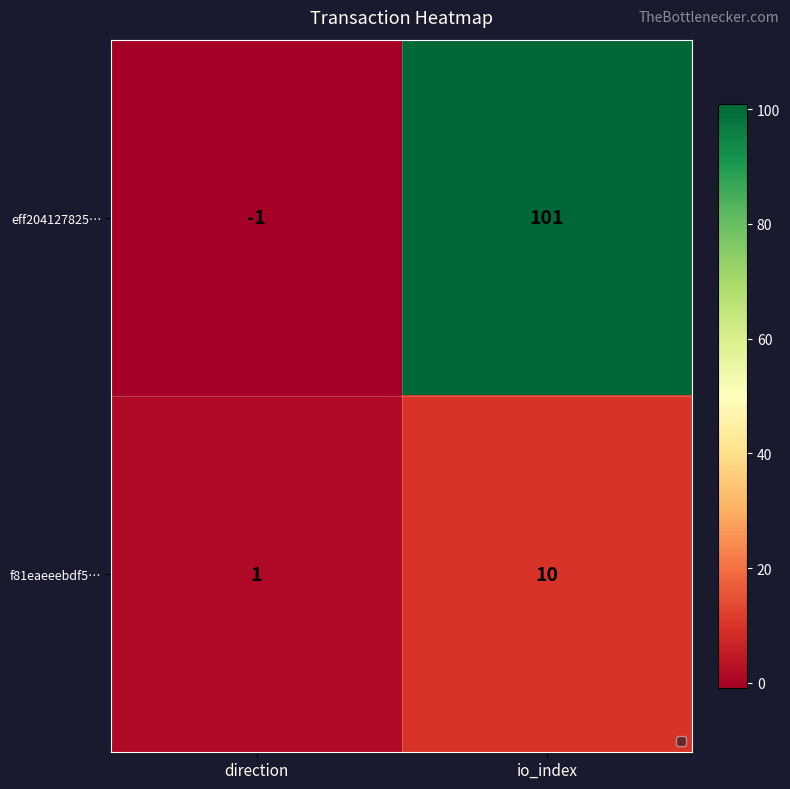

Which series has the largest total across all categories?

eff204127825…